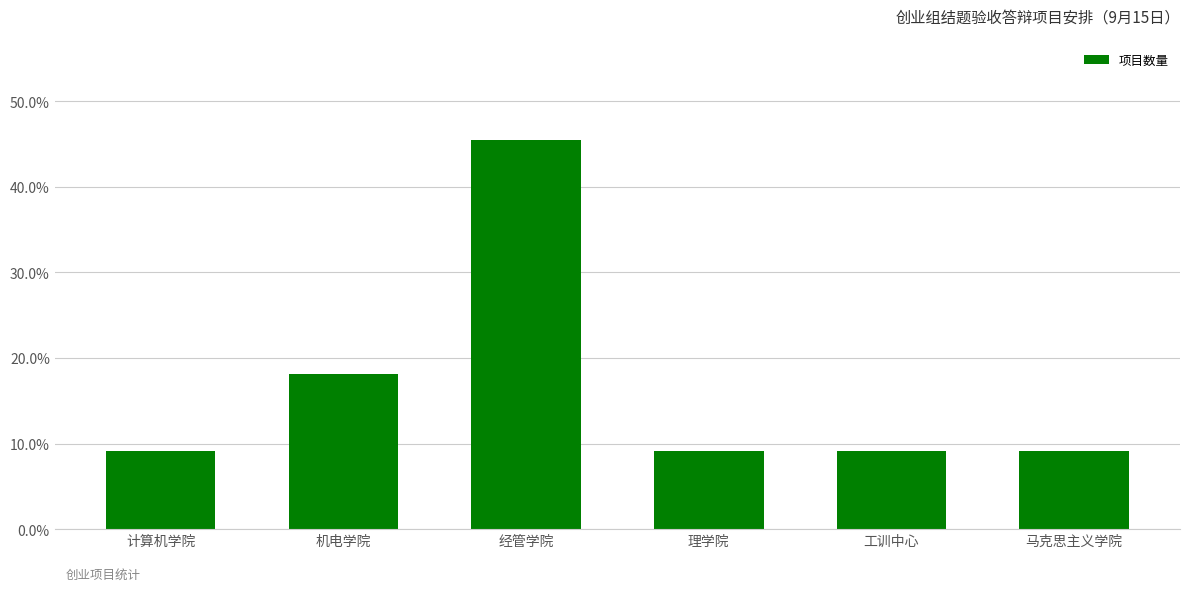

Is it true that the value at 经管学院 is 0.3?

False